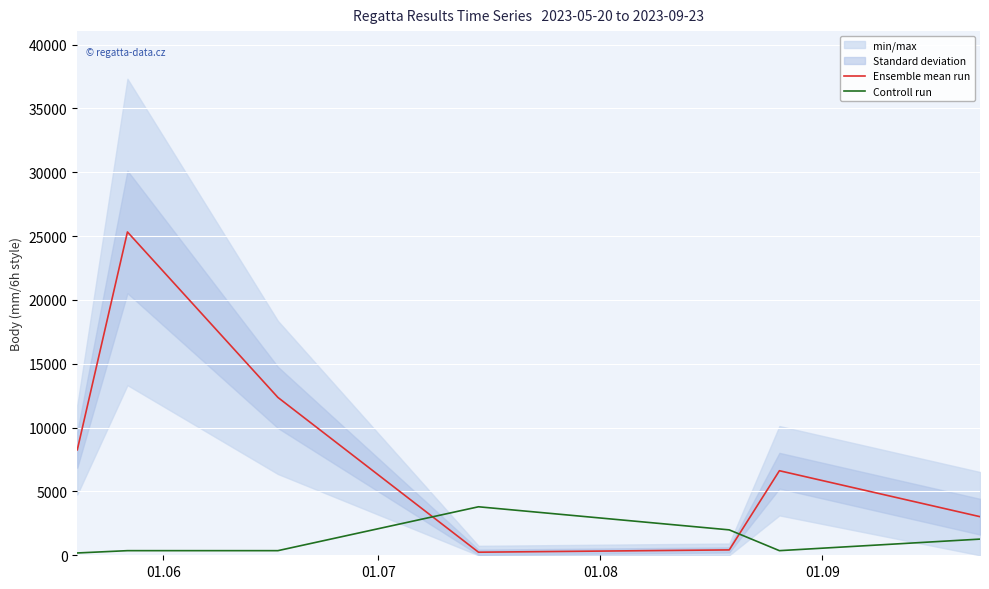

How many intersections are there between Ensemble mean run and Controll run?

2